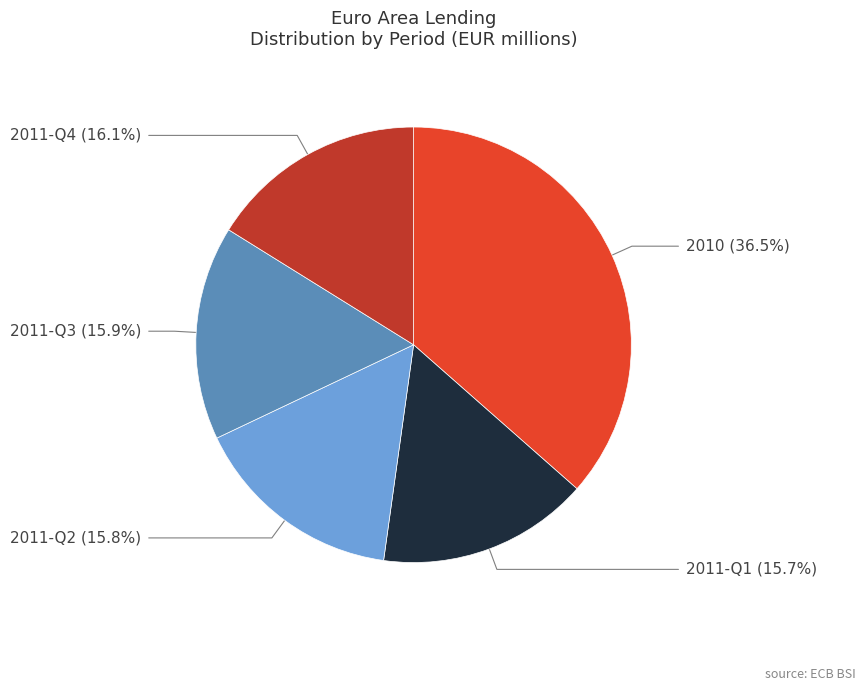

Does any single category account for the majority?

No